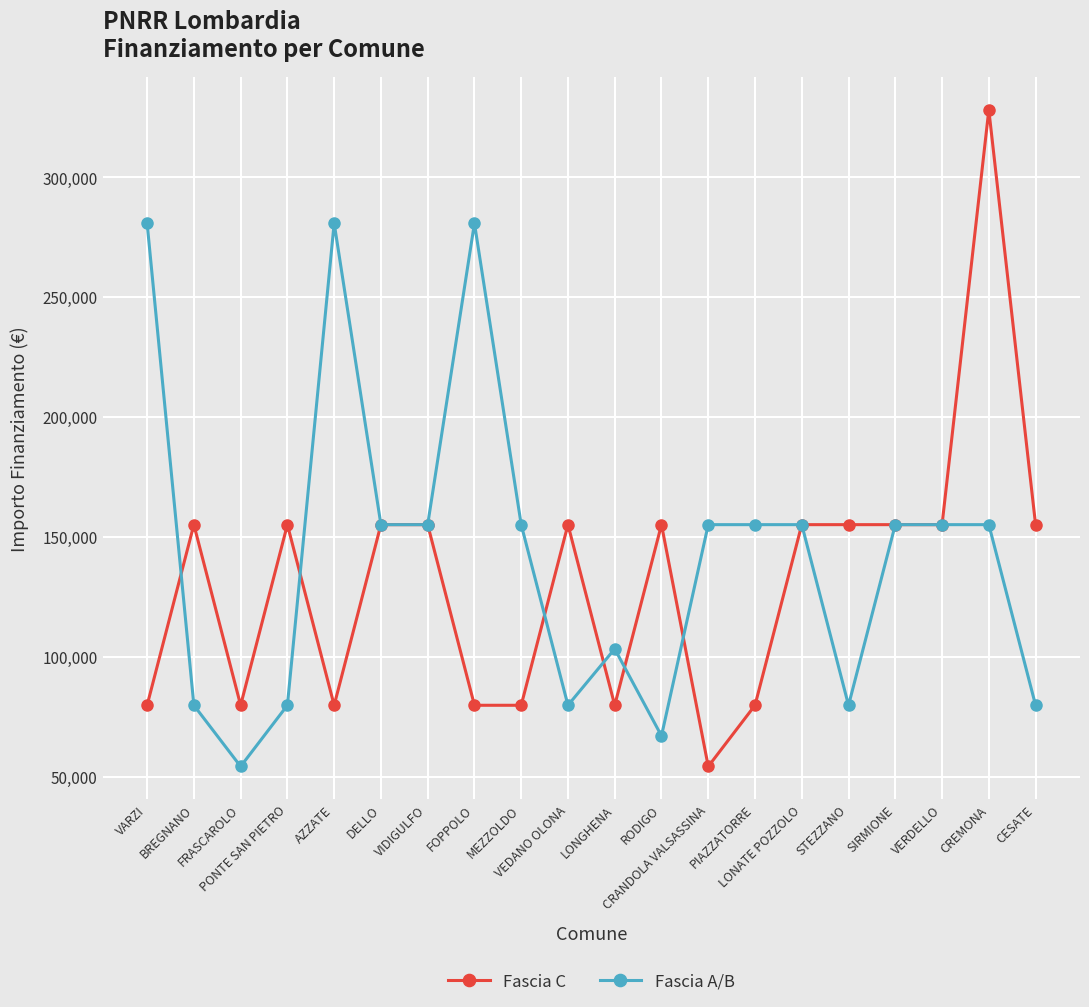

How many series are shown in this chart?

2